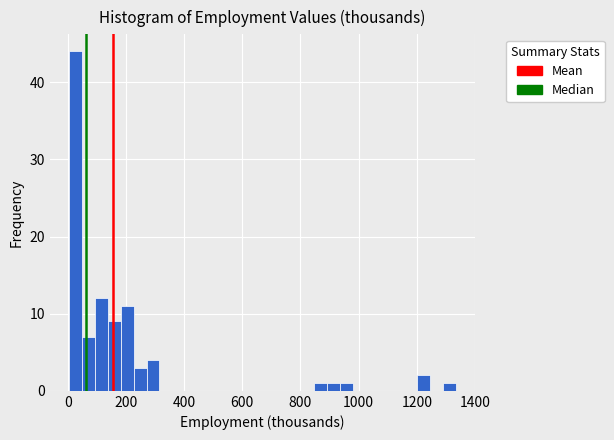

Around what value on the x-axis is the tallest bar? Give the approximate position of its centre, as read against the axis.

20